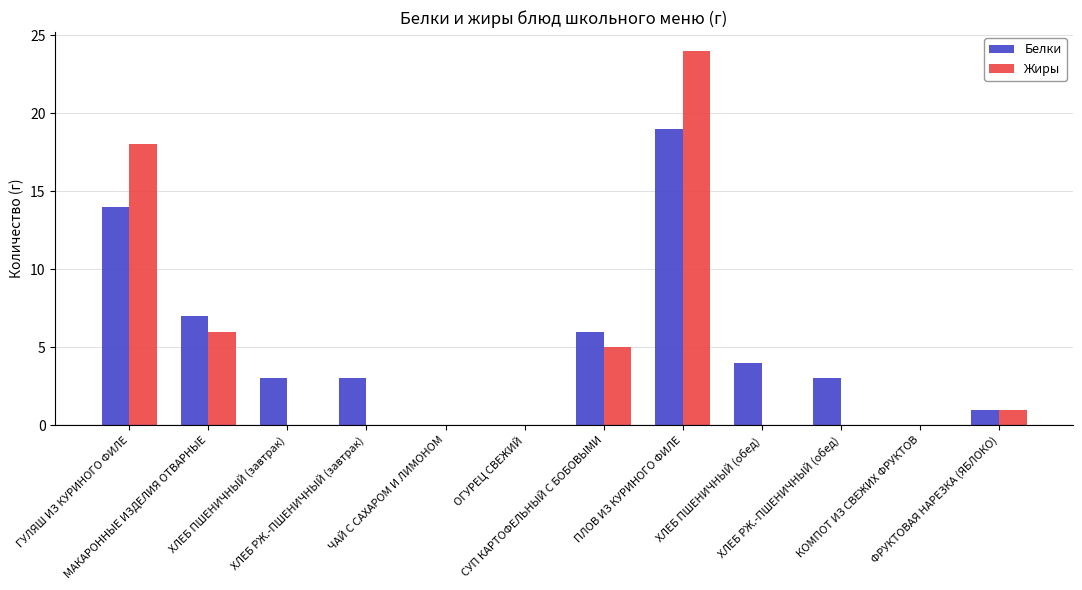

What is the maximum value for Белки?

19